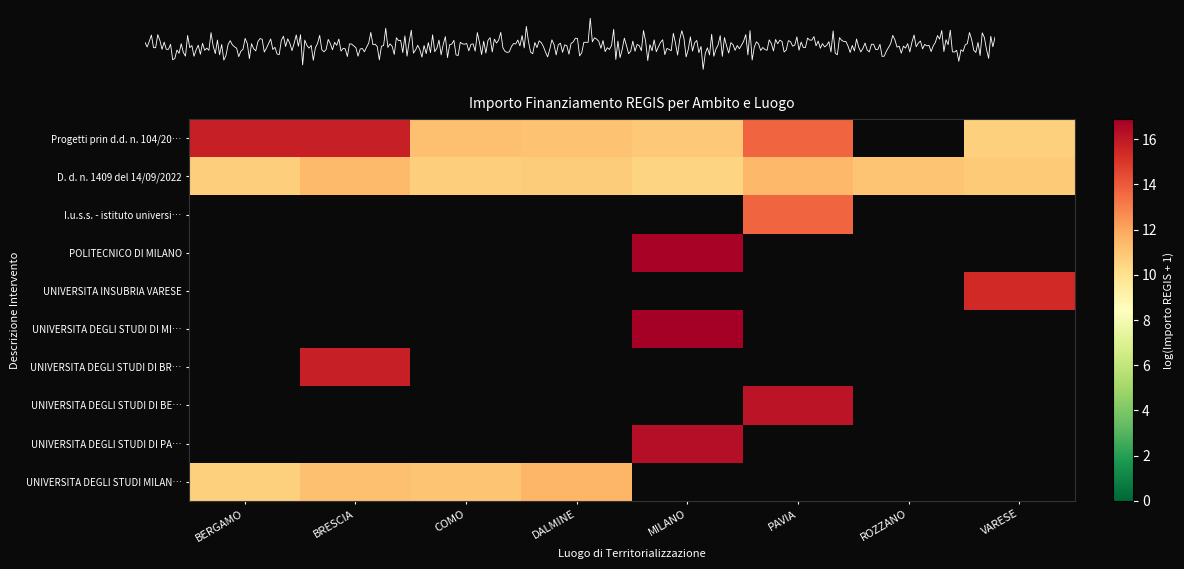

What is the minimum value shown in the chart?

10.5